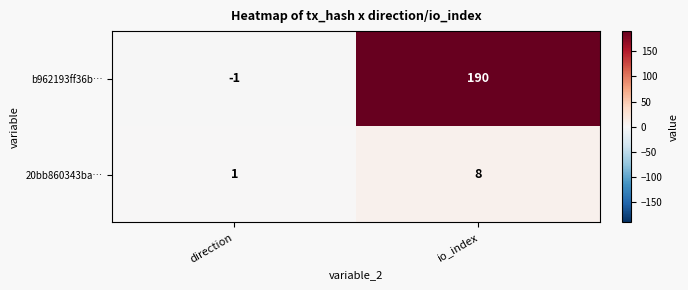

Which label corresponds to the largest value in the chart?

io_index